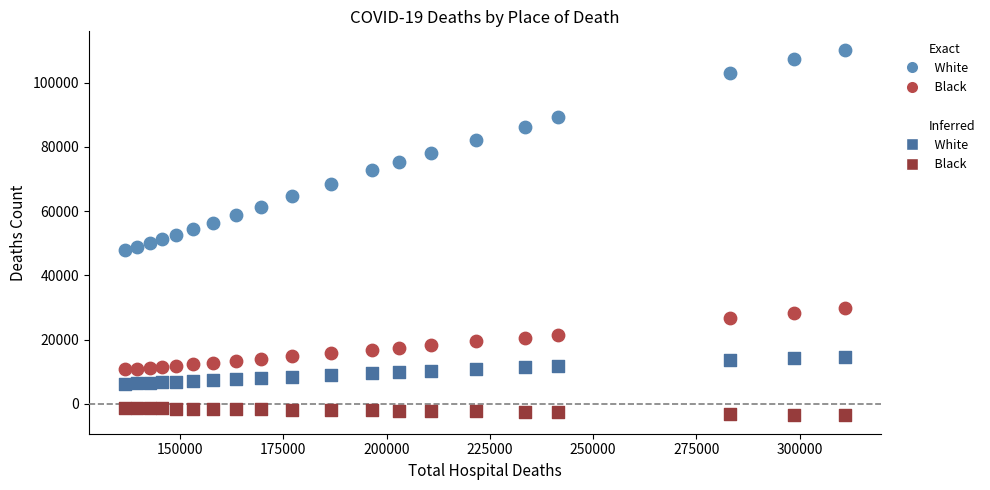

Across all data points, what is the range of Y values (max minus min)?

113821.9